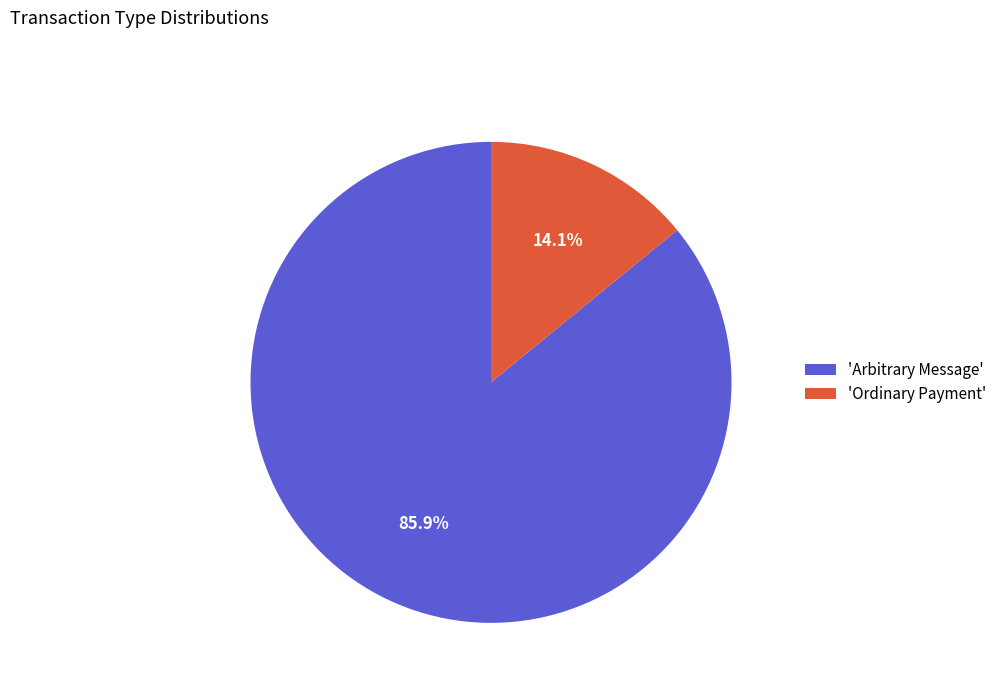

Which slice represents more than half of the pie?

'Arbitrary Message'